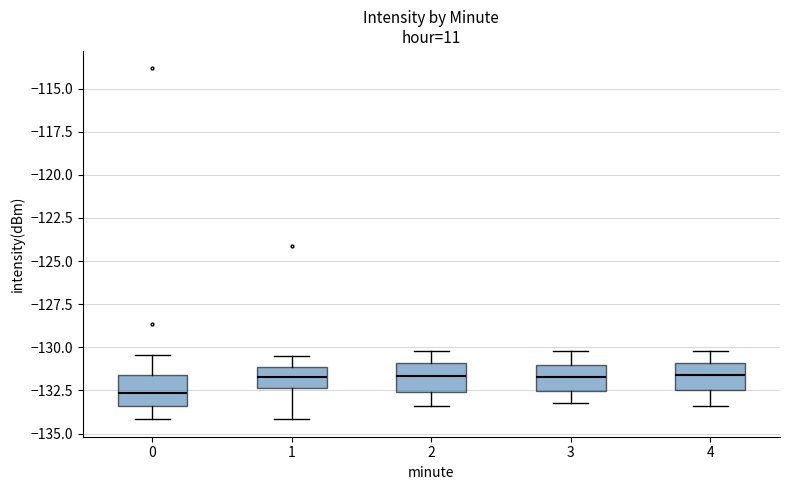

Which box has the lowest median line?

0